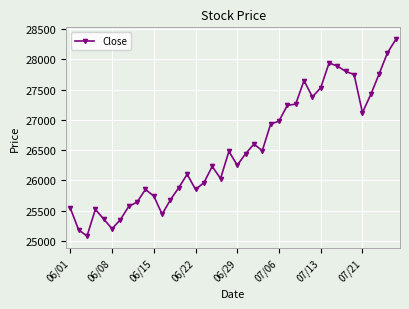

What is the smallest value displayed?

25080